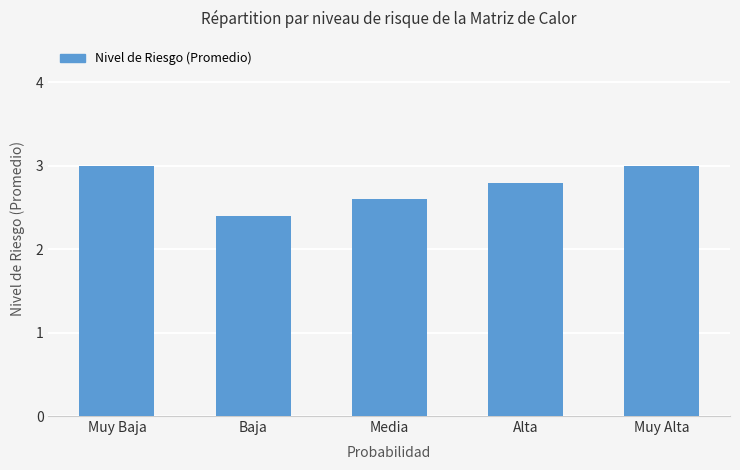

Count the number of data series in this chart.

1